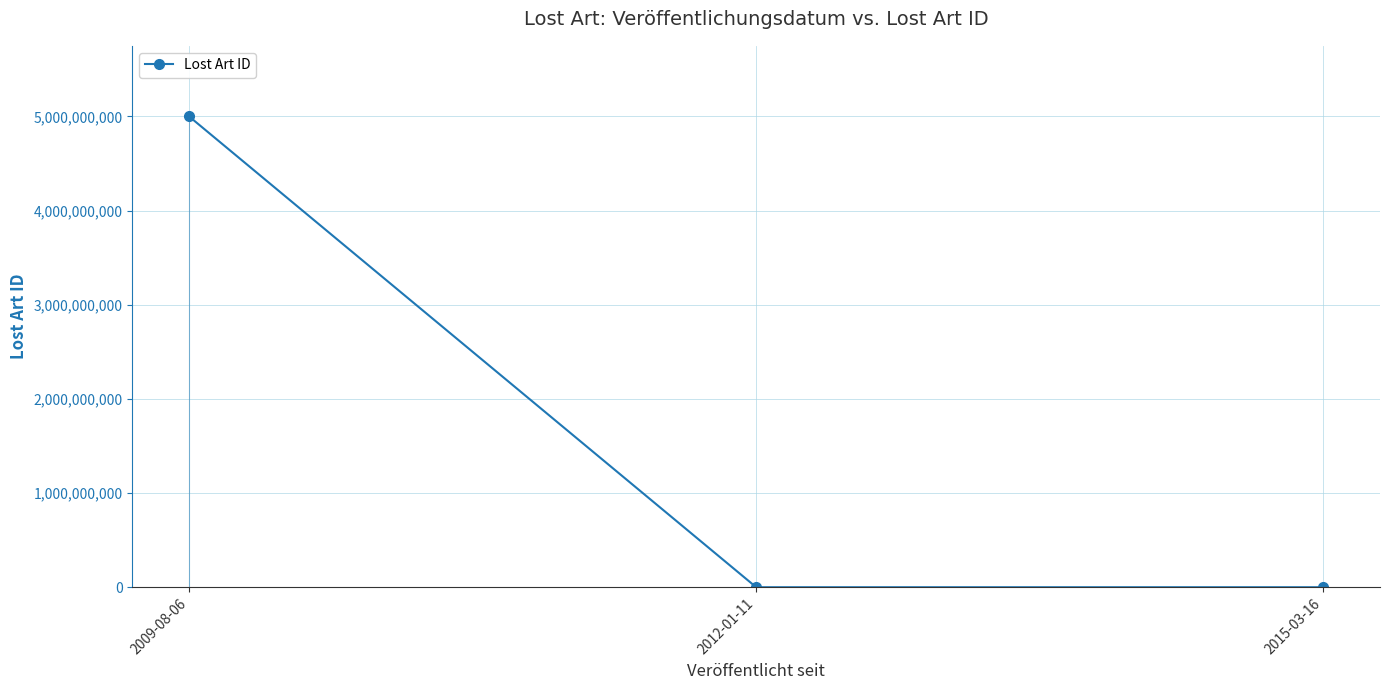

Reading left to right, what are all the values shown in this chart?

5000010941	450576	525623